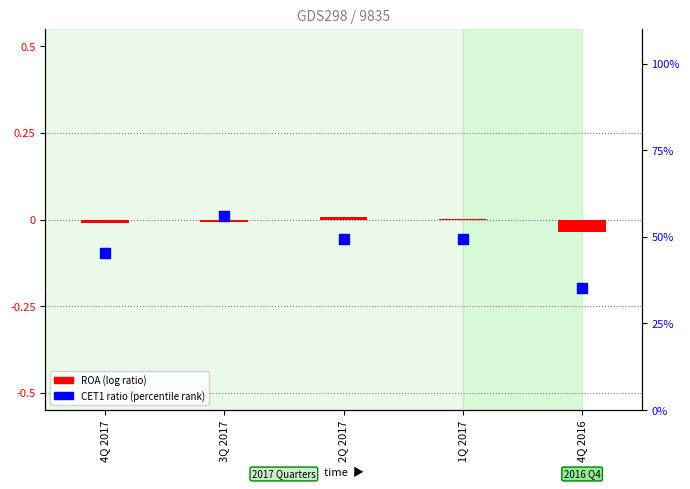

What is the total value across all series at 2Q 2017?

49.4